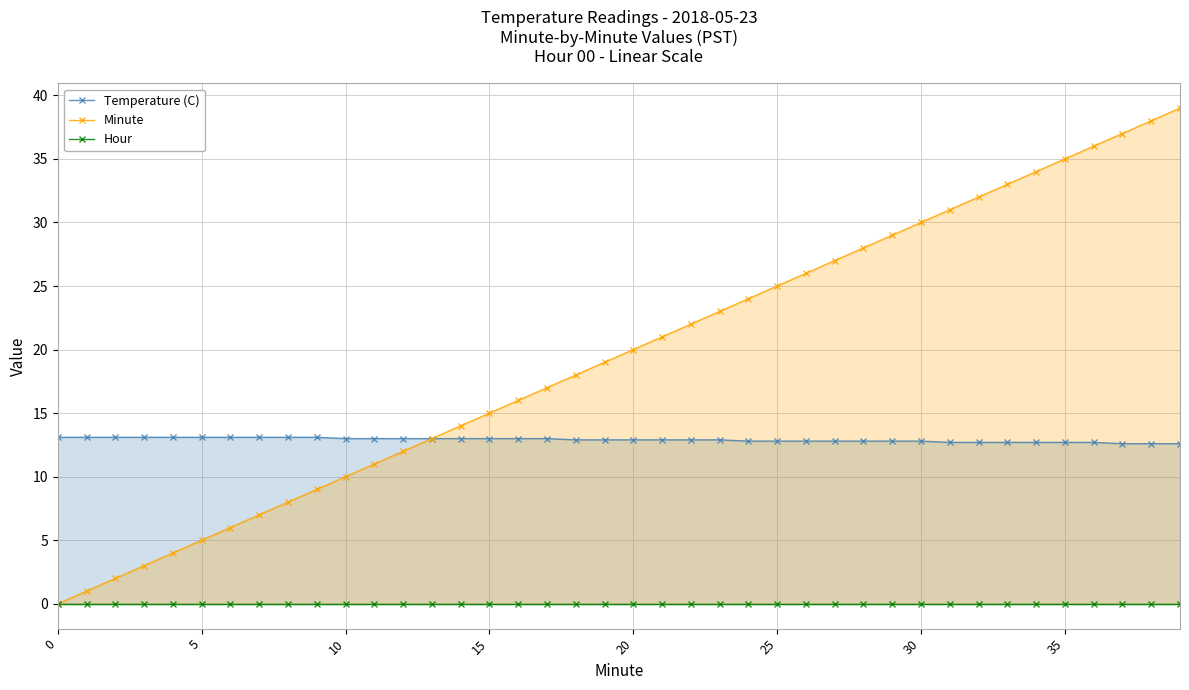

What is the label of the 36th point from the left?

35